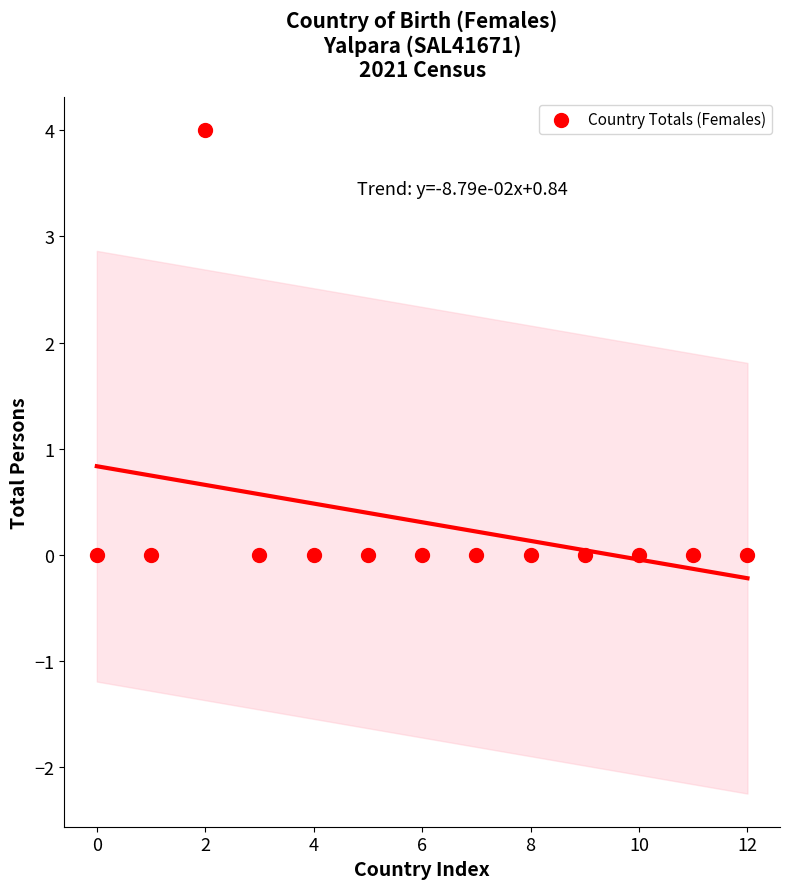

What is the range of Y values (max minus min)?

4